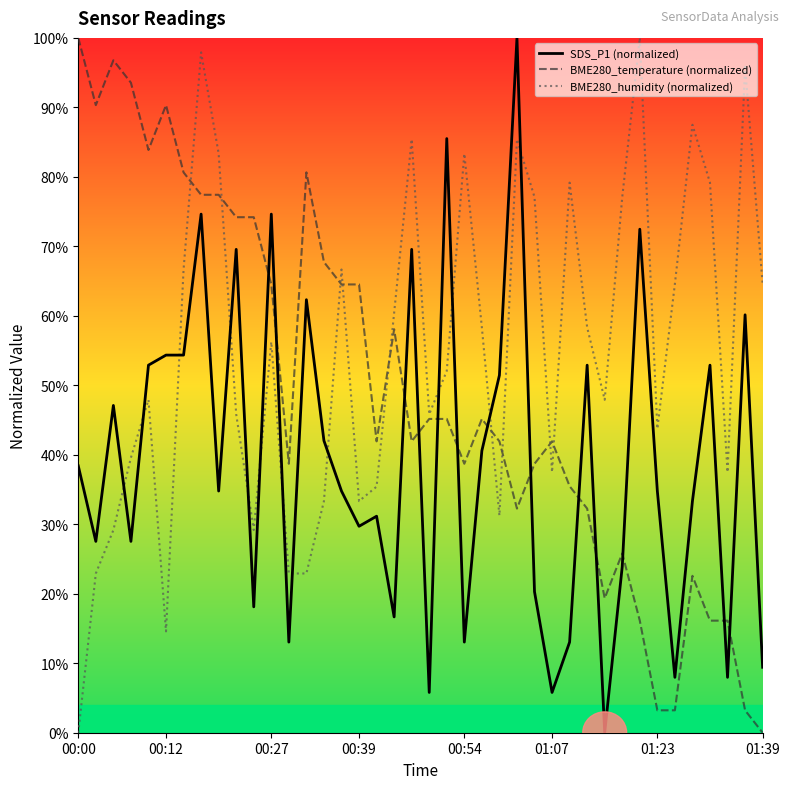

What is the label of the 9th point from the right?

31